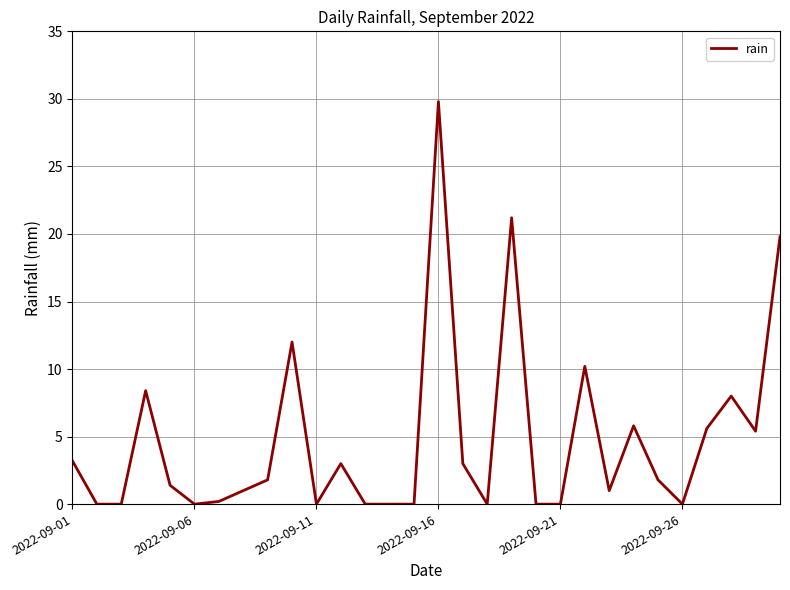

What is the difference between the maximum and minimum values?

29.8